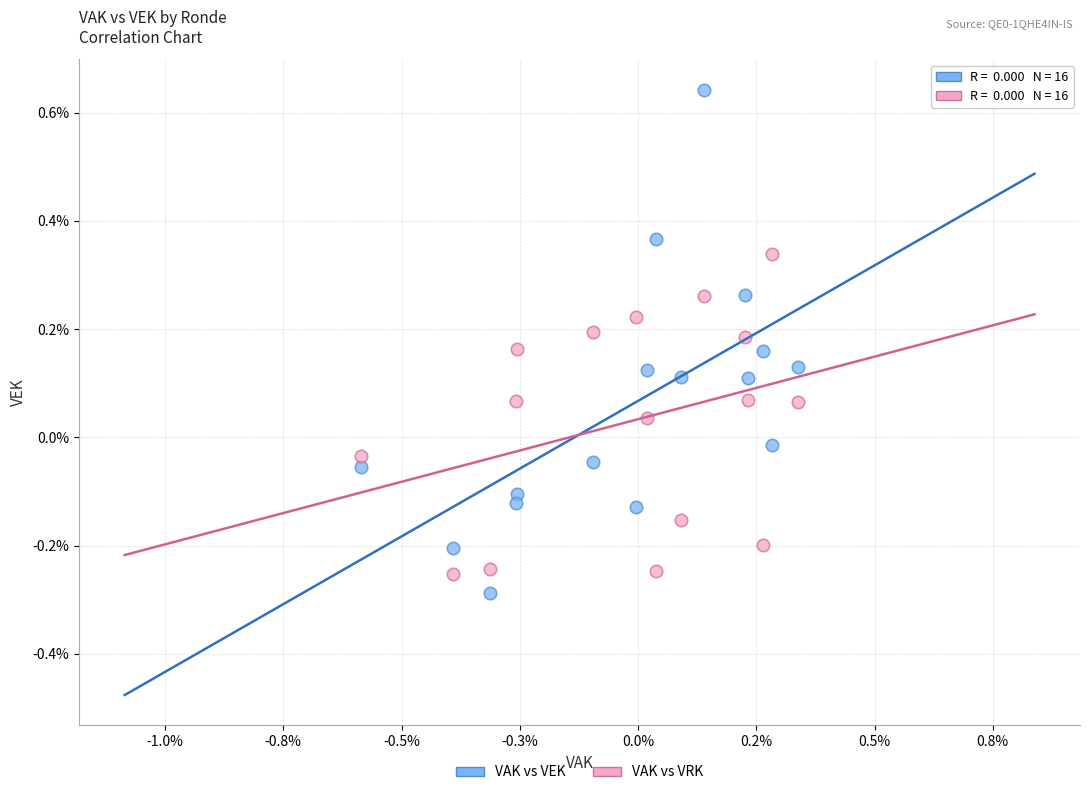

What are all the series names shown in the legend?

VAK vs VEK, VAK vs VRK